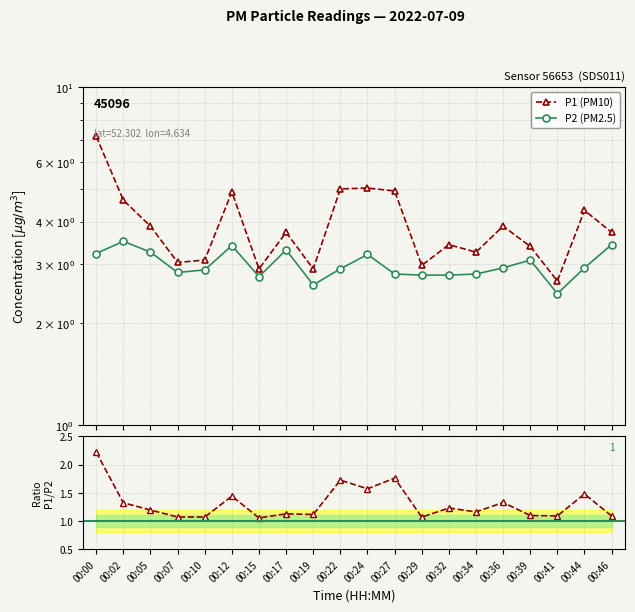

Which label corresponds to the largest value in the chart?

00:00